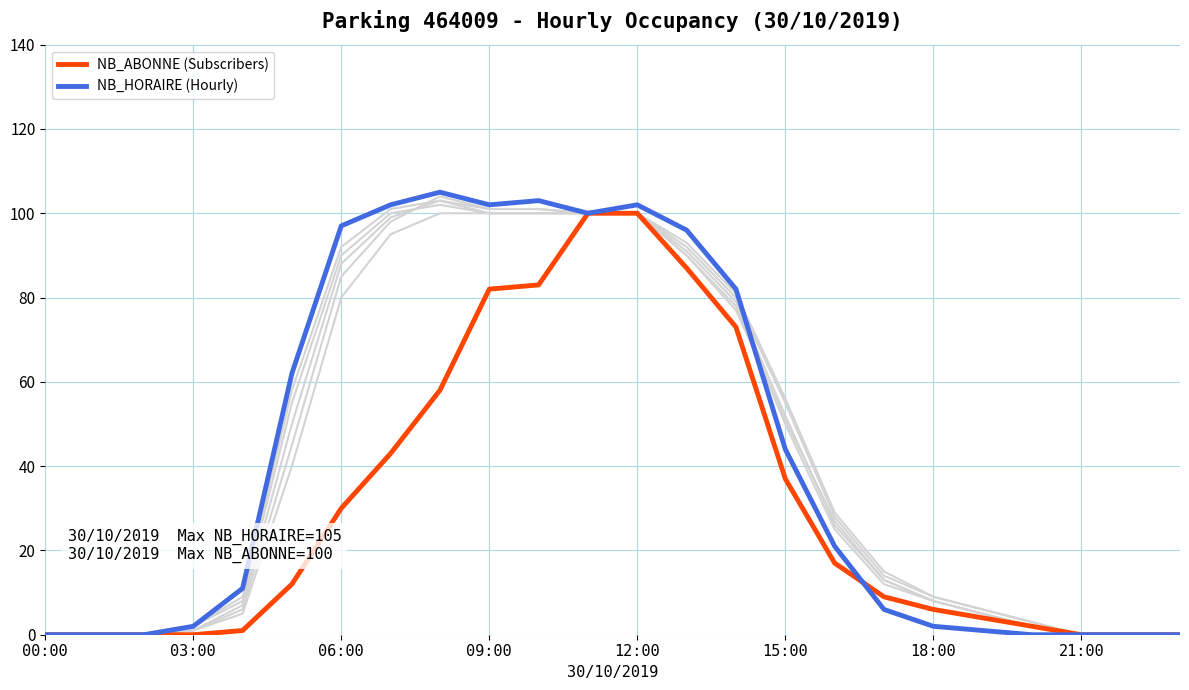

Which series has the largest range (max minus min)?

NB_HORAIRE (Hourly)